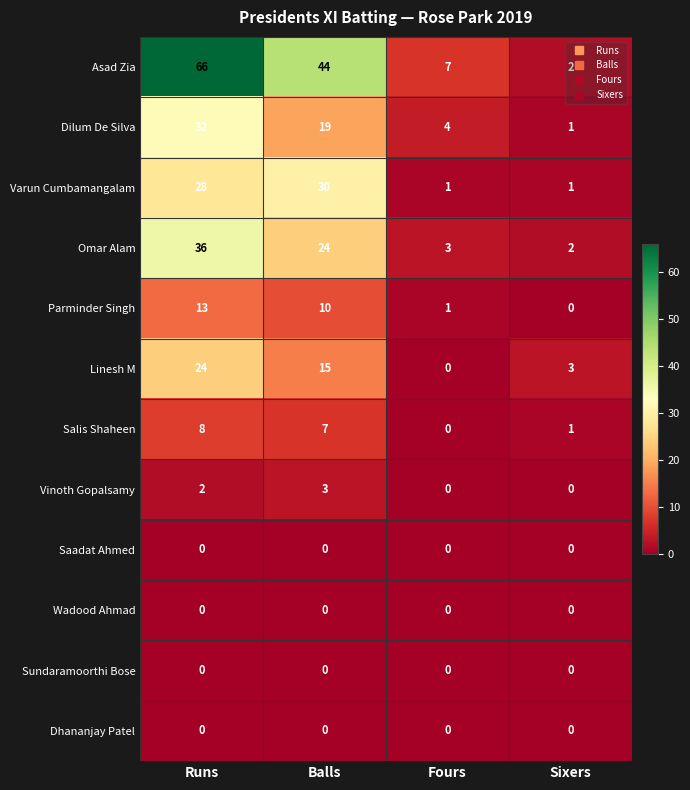

What is the difference between the maximum and second lowest values in the Salis Shaheen series?

7